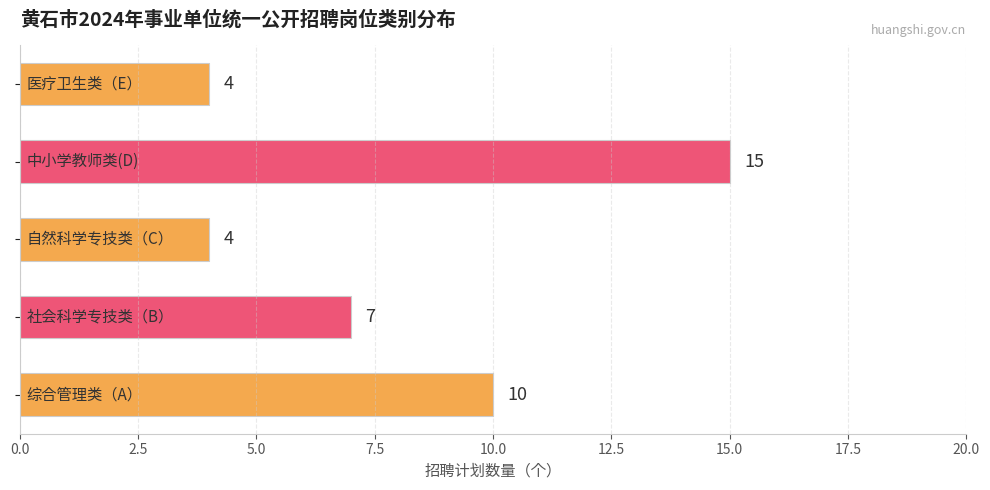

How many data points are less than 7?

2